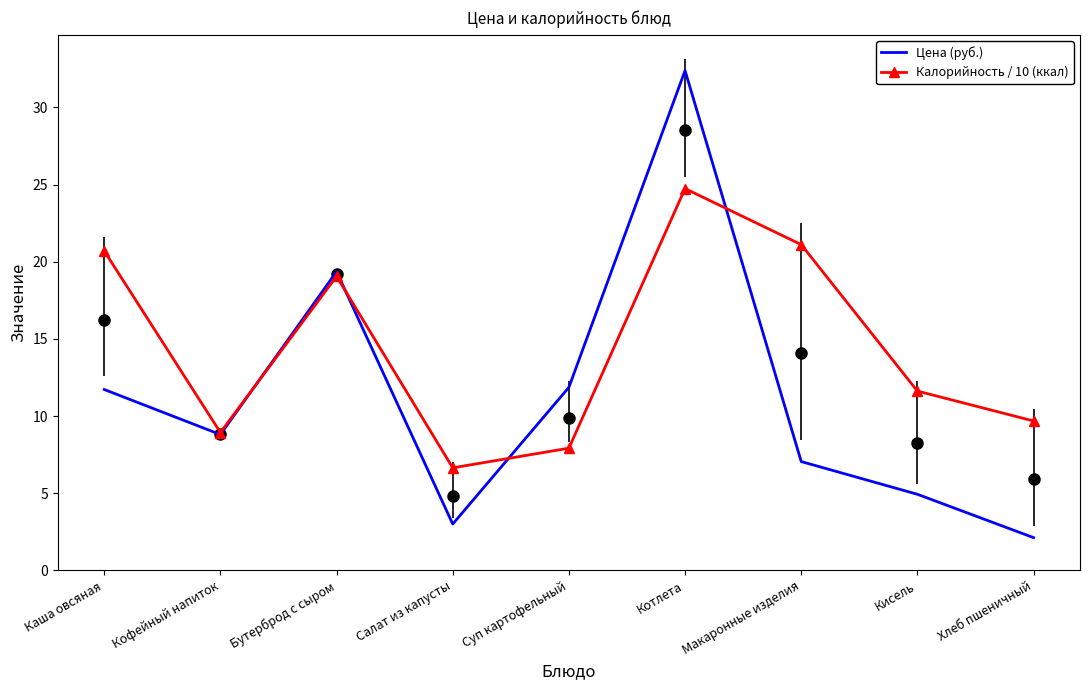

True or false: Калорийность / 10 (ккал) and Цена (руб.) intersect in this chart.

True